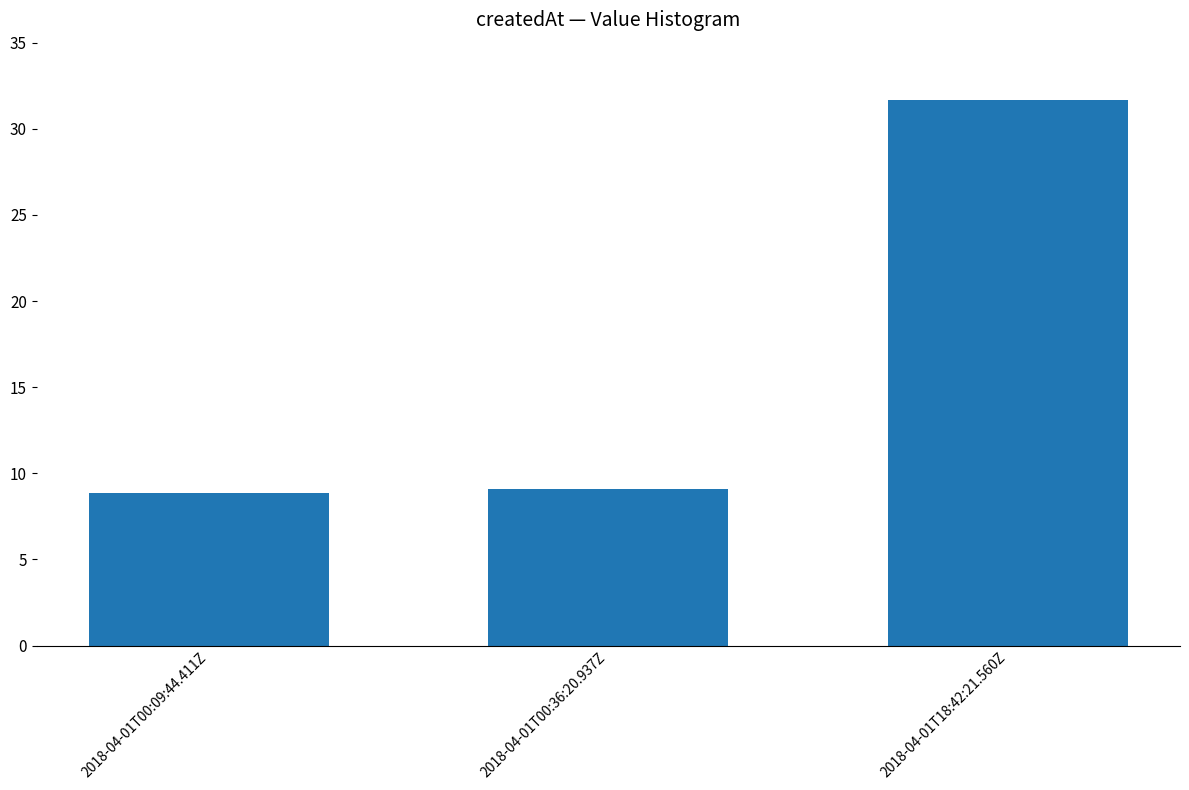

Which label corresponds to the largest value in the chart?

2018-04-01T18:42:21.560Z